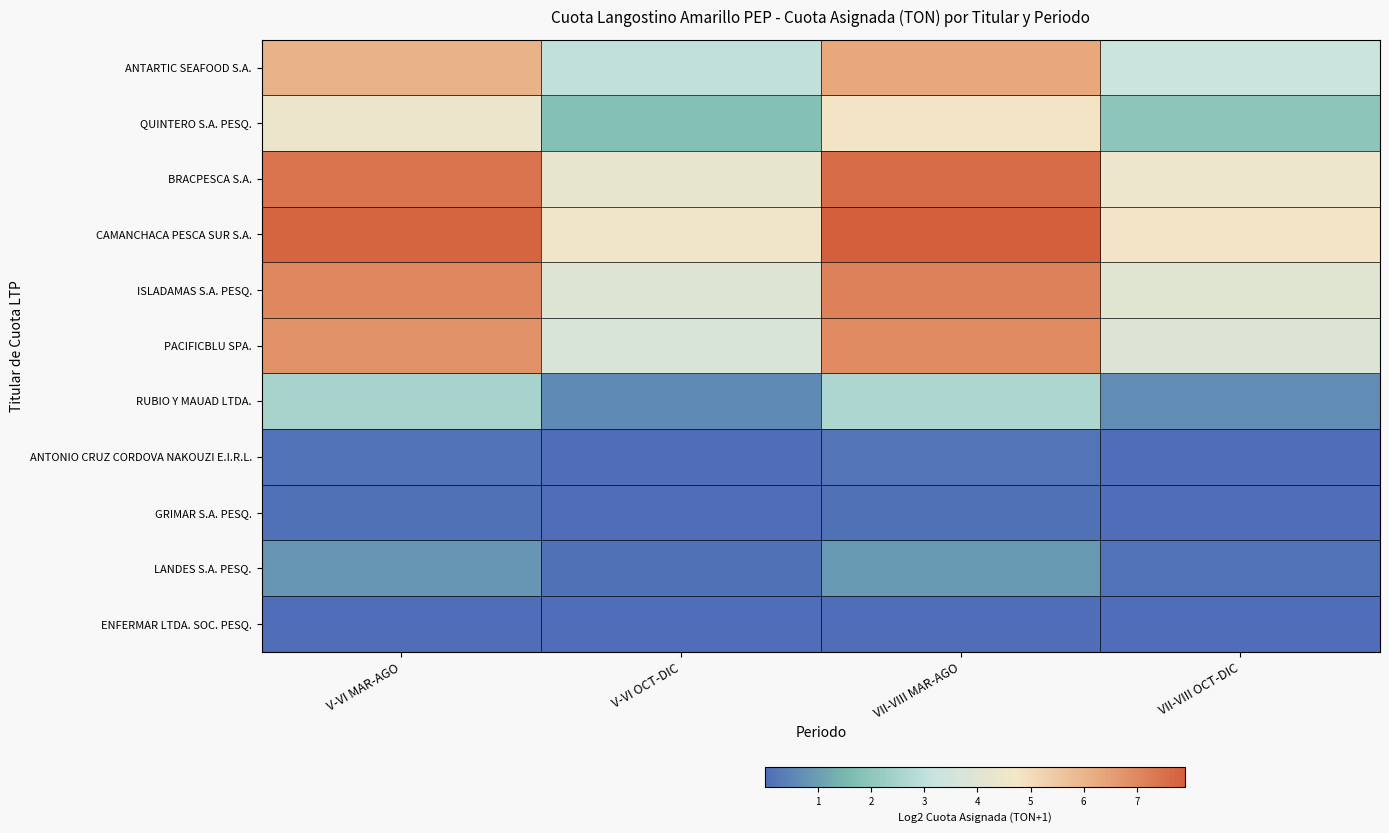

What is the maximum value shown in the chart?

7.9